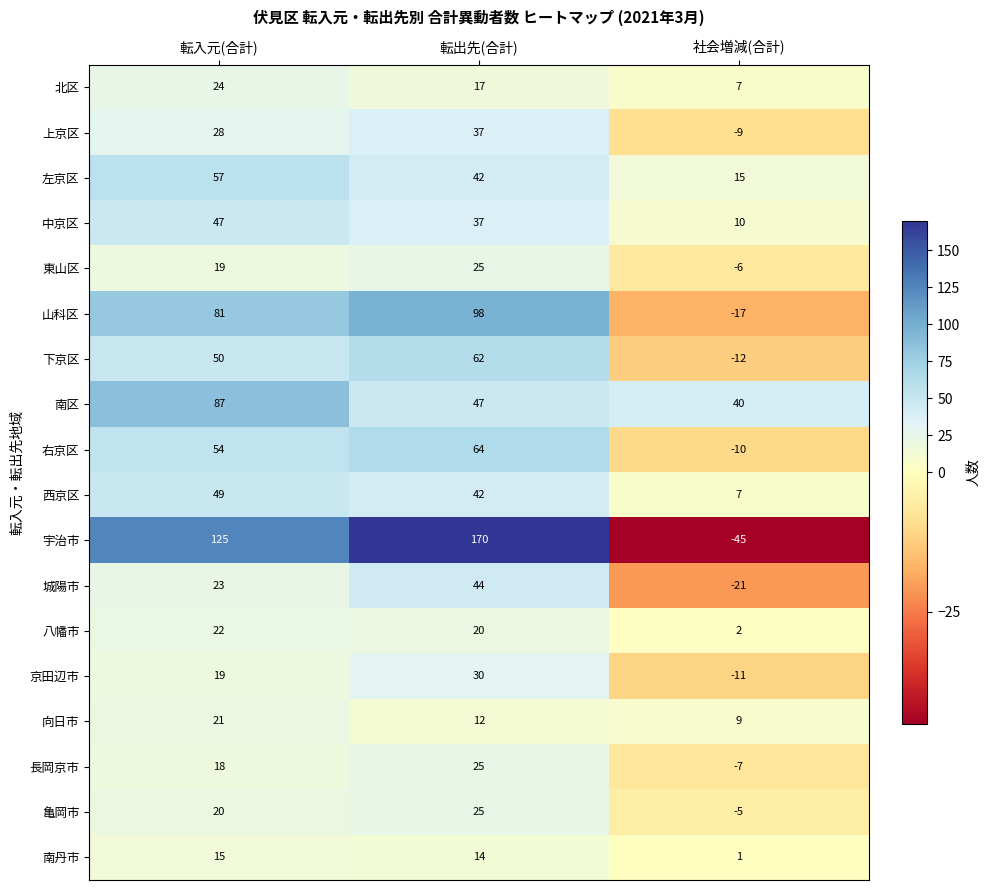

At how many categories does at least one series exceed 22?

3